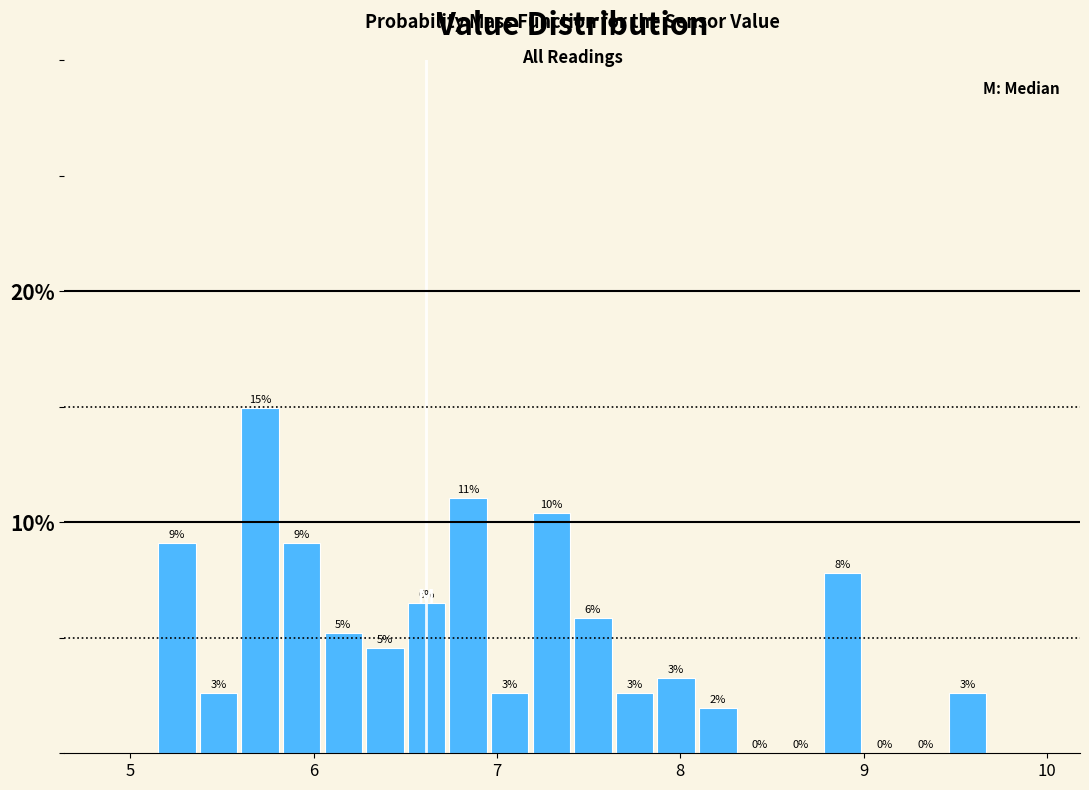

Read against the x-axis, roughly where is the centre of the tallest bar?

5.7